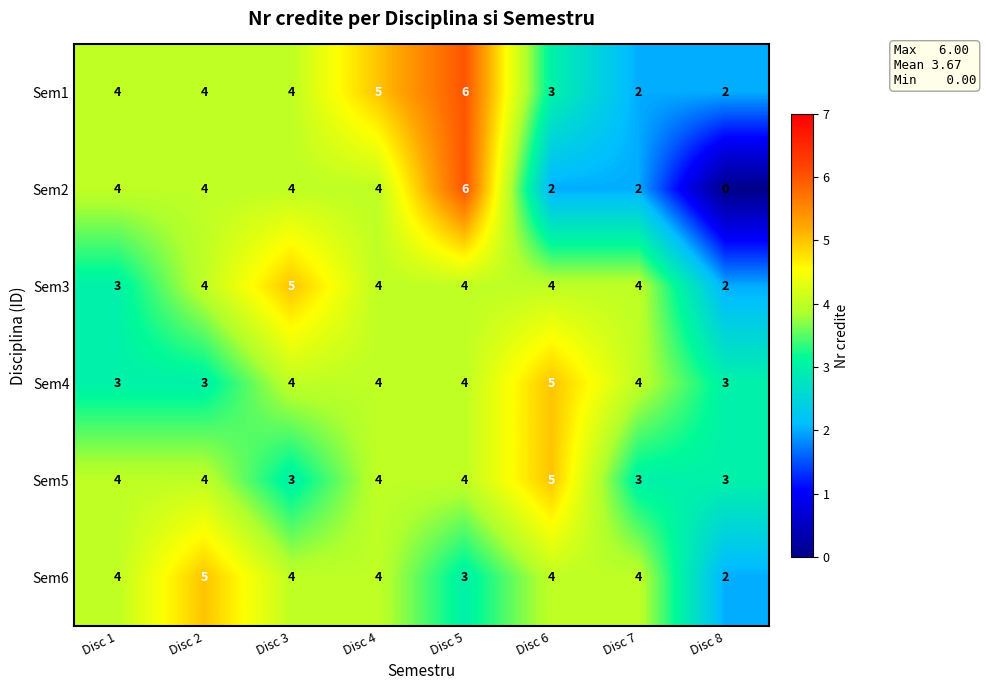

What is the difference between the highest and lowest values at Disc 5?

3